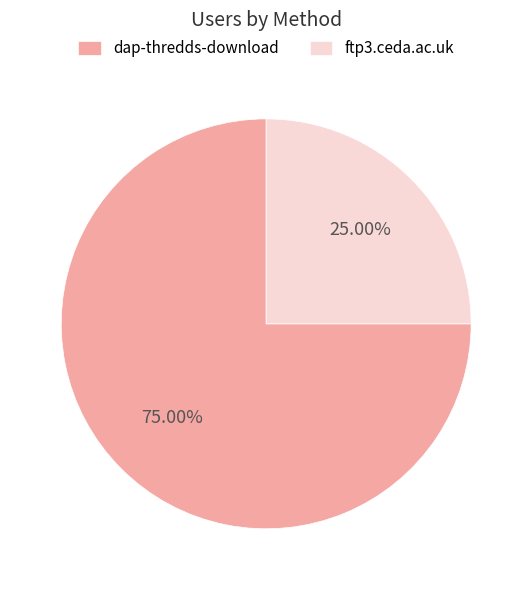

What percentage do dap-thredds-download and ftp3.ceda.ac.uk together represent?

100.0%